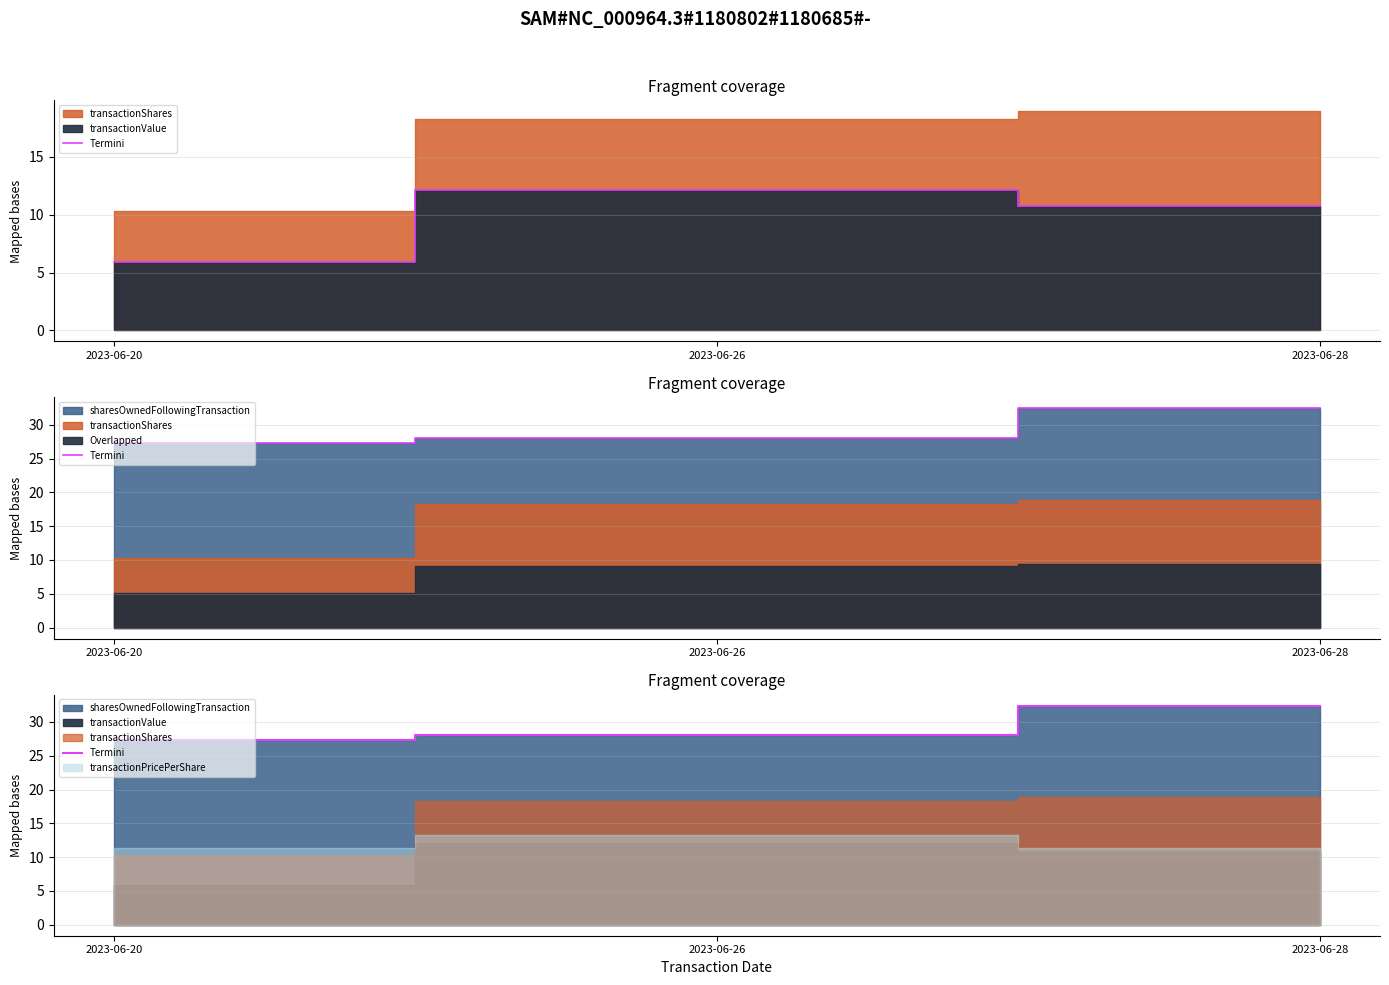

What is the difference between the maximum and minimum values?

5.1